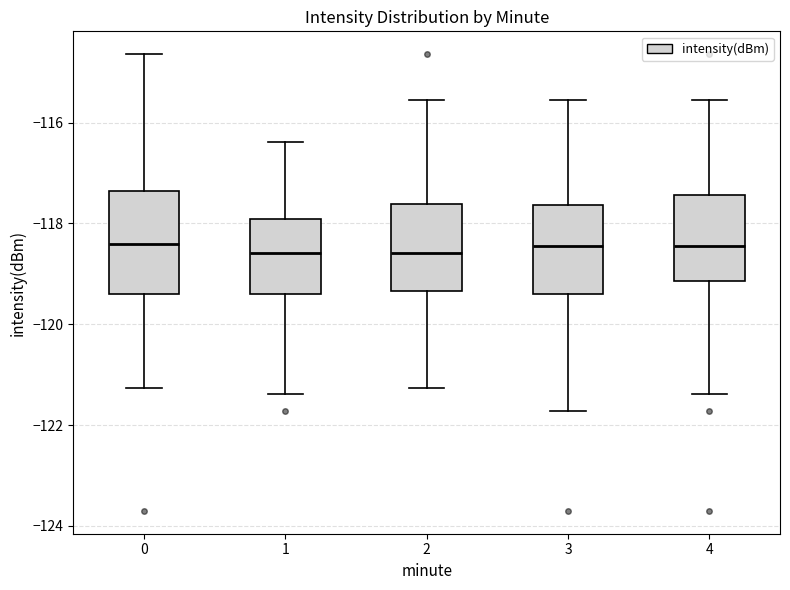

Reading left to right, read every box against the y-axis: the position of its median line, the range the box covers, and the ends of its whiskers. The values are not printed on the chart, so give them approximately, as read against the axis.

0: median -118.4, box -119.4 to -117.4, whiskers -121.2 to -114.6
1: median -118.6, box -119.4 to -118.0, whiskers -121.4 to -116.4
2: median -118.6, box -119.4 to -117.6, whiskers -121.2 to -115.6
3: median -118.4, box -119.4 to -117.6, whiskers -121.8 to -115.6
4: median -118.4, box -119.2 to -117.4, whiskers -121.4 to -115.6